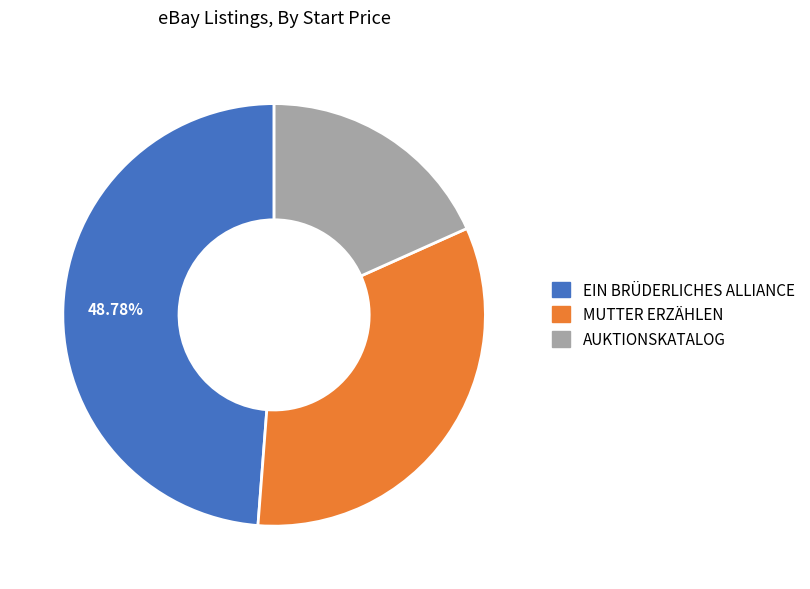

Between AUKTIONSKATALOG and MUTTER ERZÄHLEN, which is larger?

MUTTER ERZÄHLEN